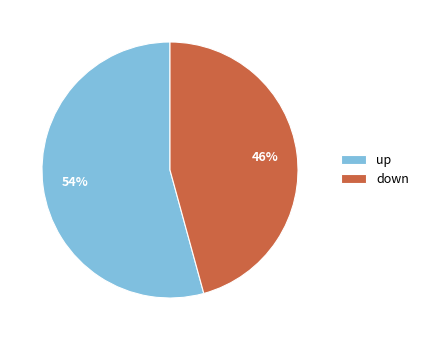

The up slice represents 54% of the pie. True or false?

True